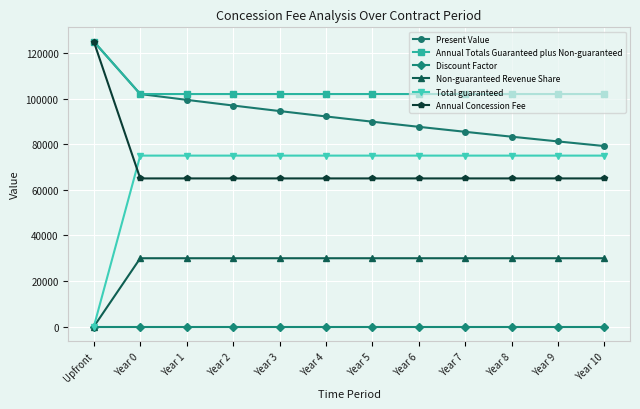

What is the difference between the highest and lowest values at Year 5?

101999.1